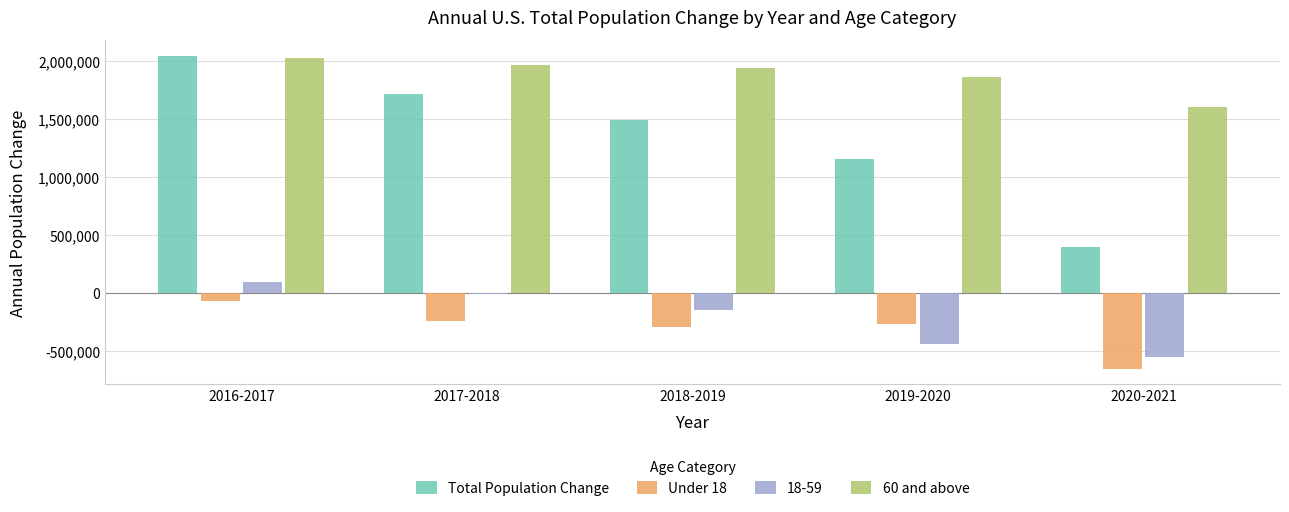

What is the sum of the Under 18 values at 2020-2021 and 2017-2018?

-902035